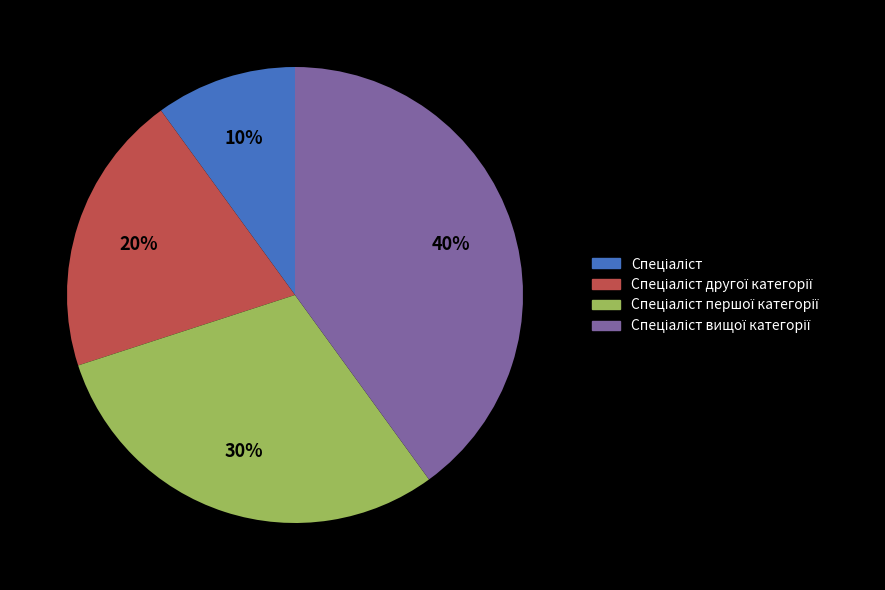

To the nearest percent, what is the difference between the largest and smallest slice percentages?

30%